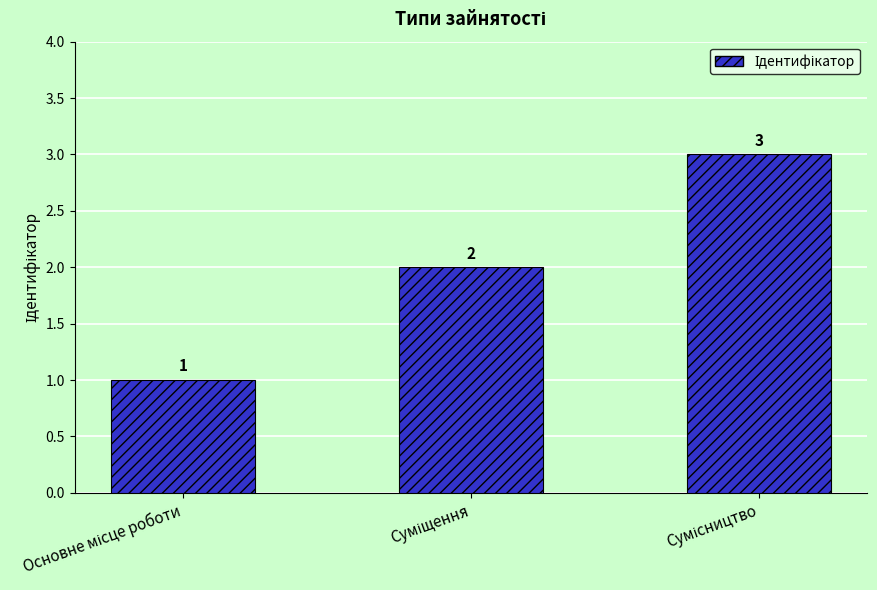

What is the sum of all values?

6